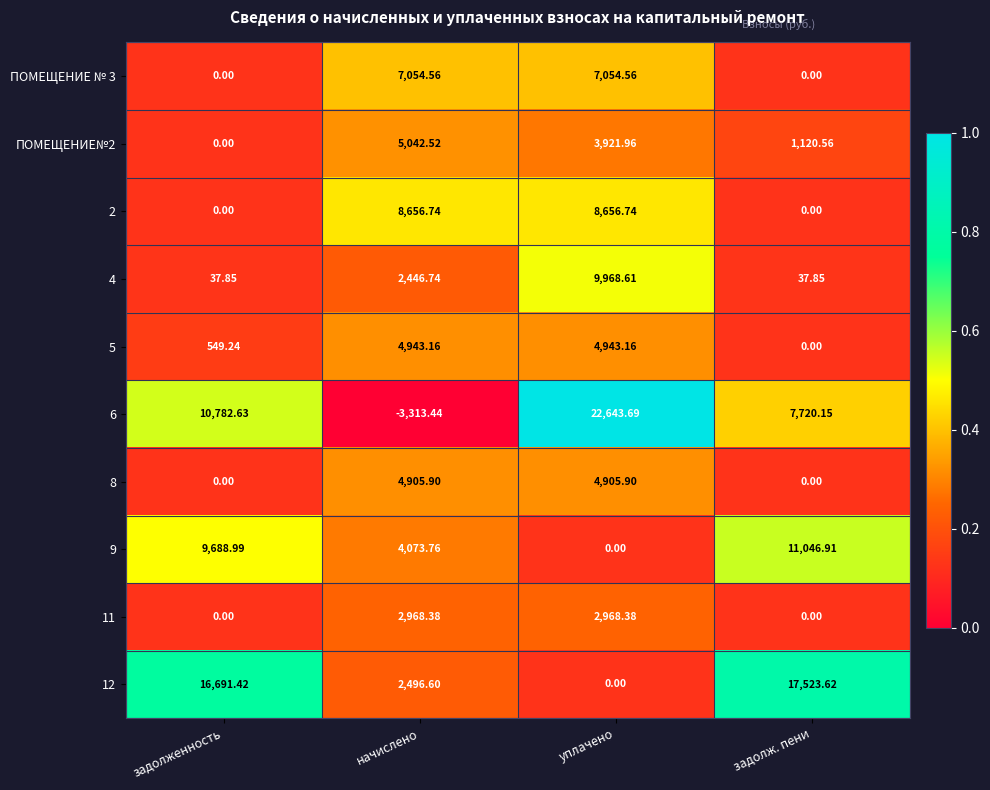

At which label does 4 first exceed 2446?

начислено